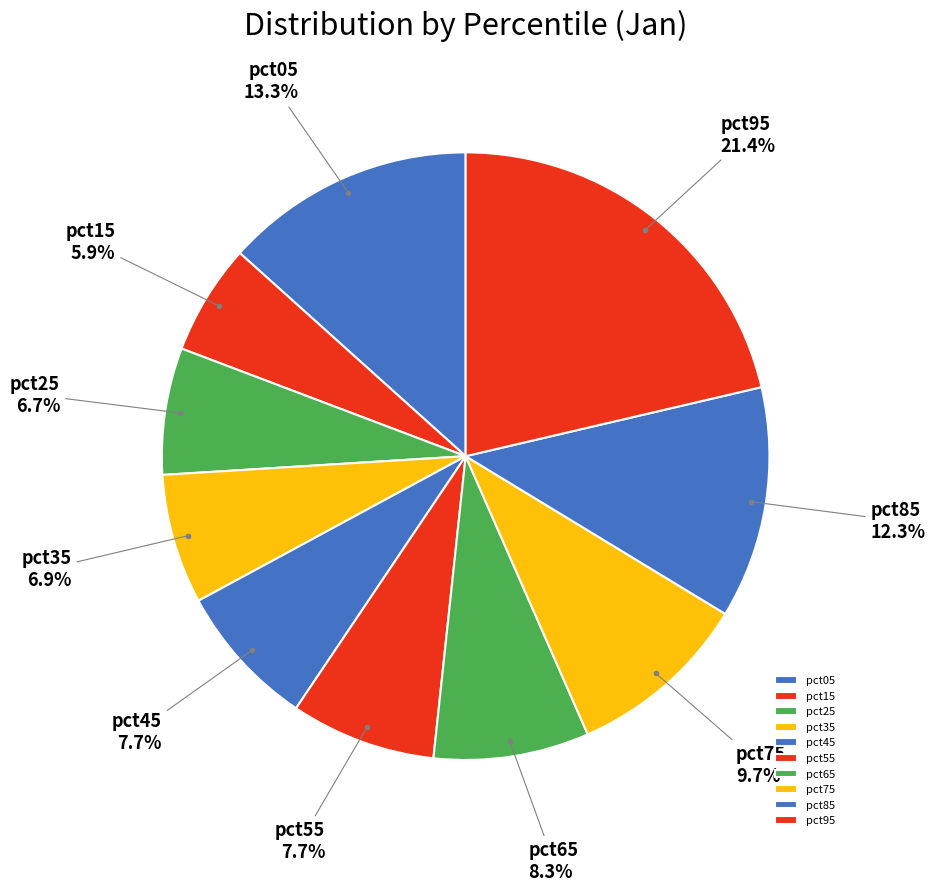

Is the sum of pct05 and pct25 greater than half?

No